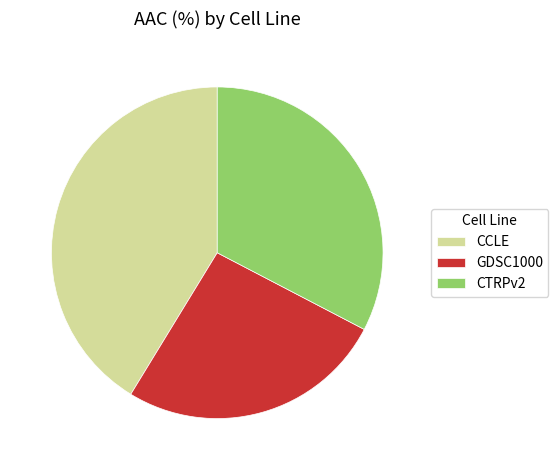

Which has a higher value, CCLE or CTRPv2?

CCLE